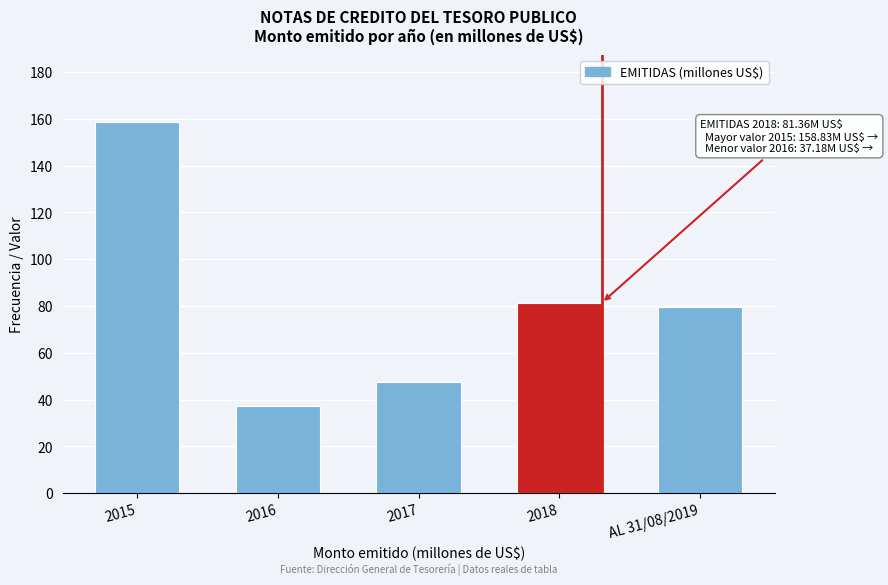

Reading left to right, list all the values displayed in this chart.

2015=158.8	2016=37.2	2017=47.5	2018=81.4	AL 31/08/2019=79.7